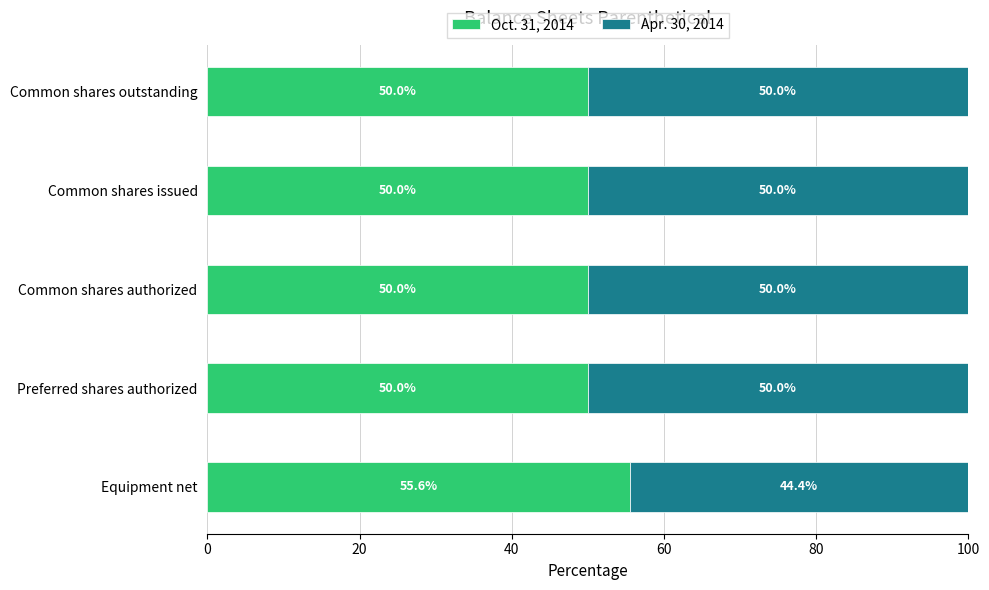

What is the total value across all series at Preferred shares authorized?

100.0